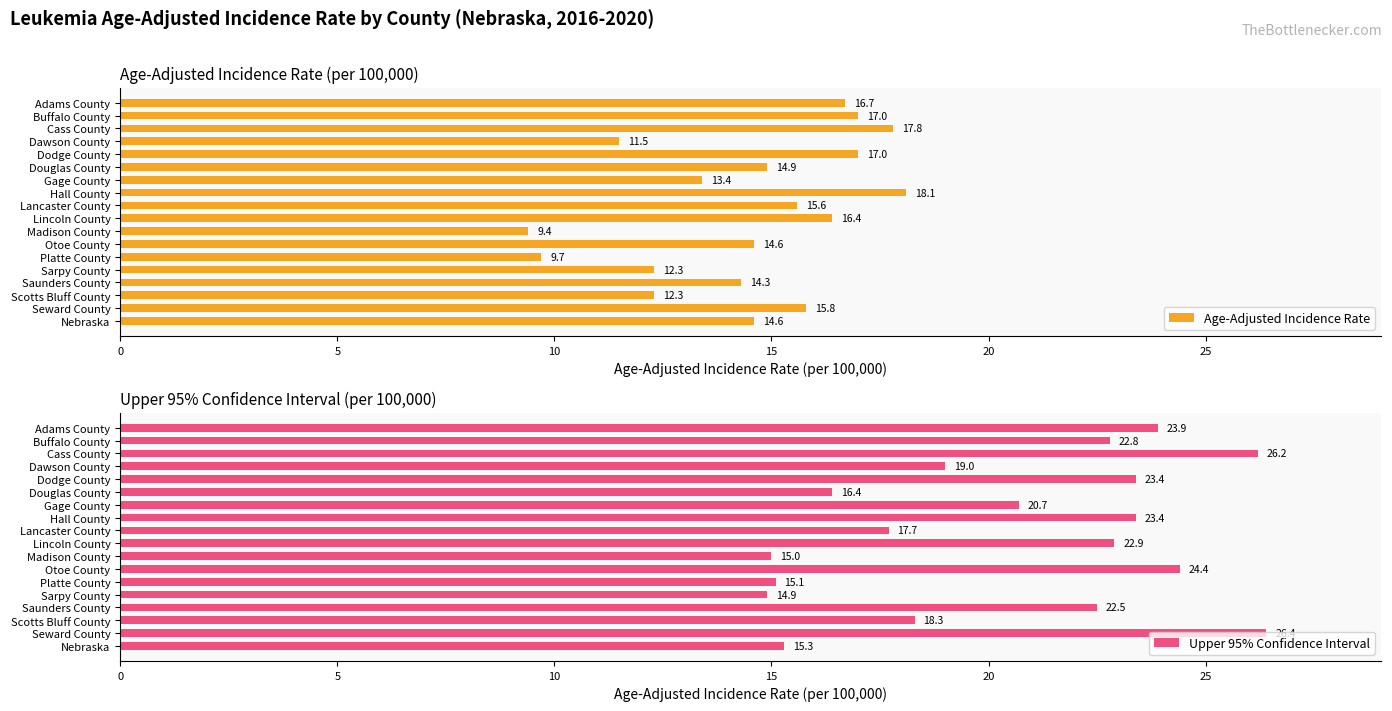

What is the lowest value of the Upper 95% Confidence Interval series?

14.9